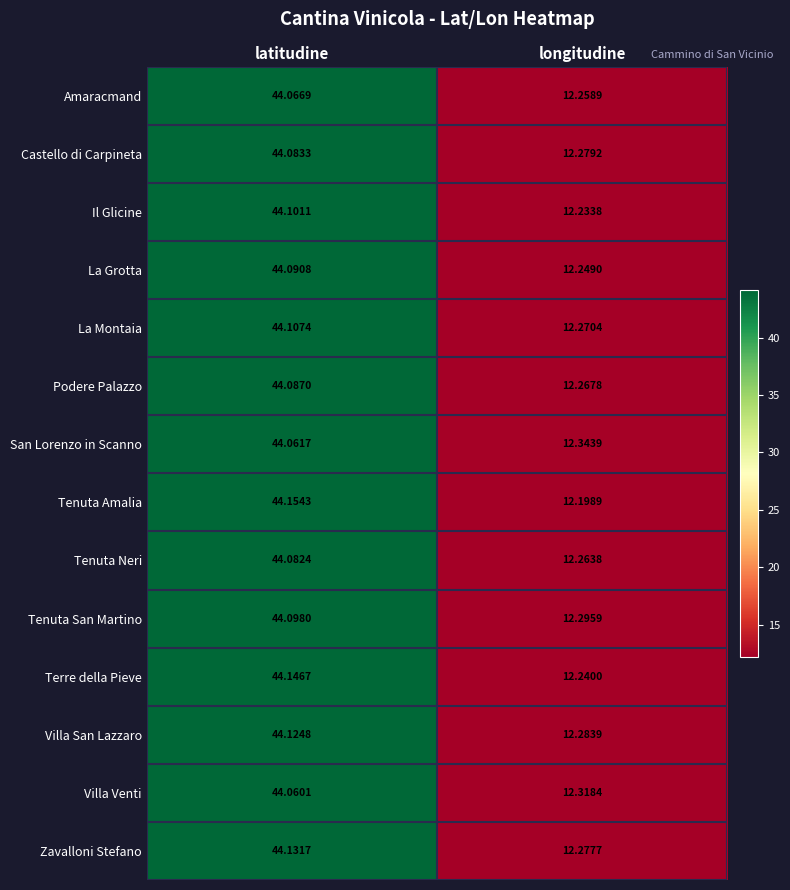

Which label corresponds to the smallest value in the chart?

longitudine